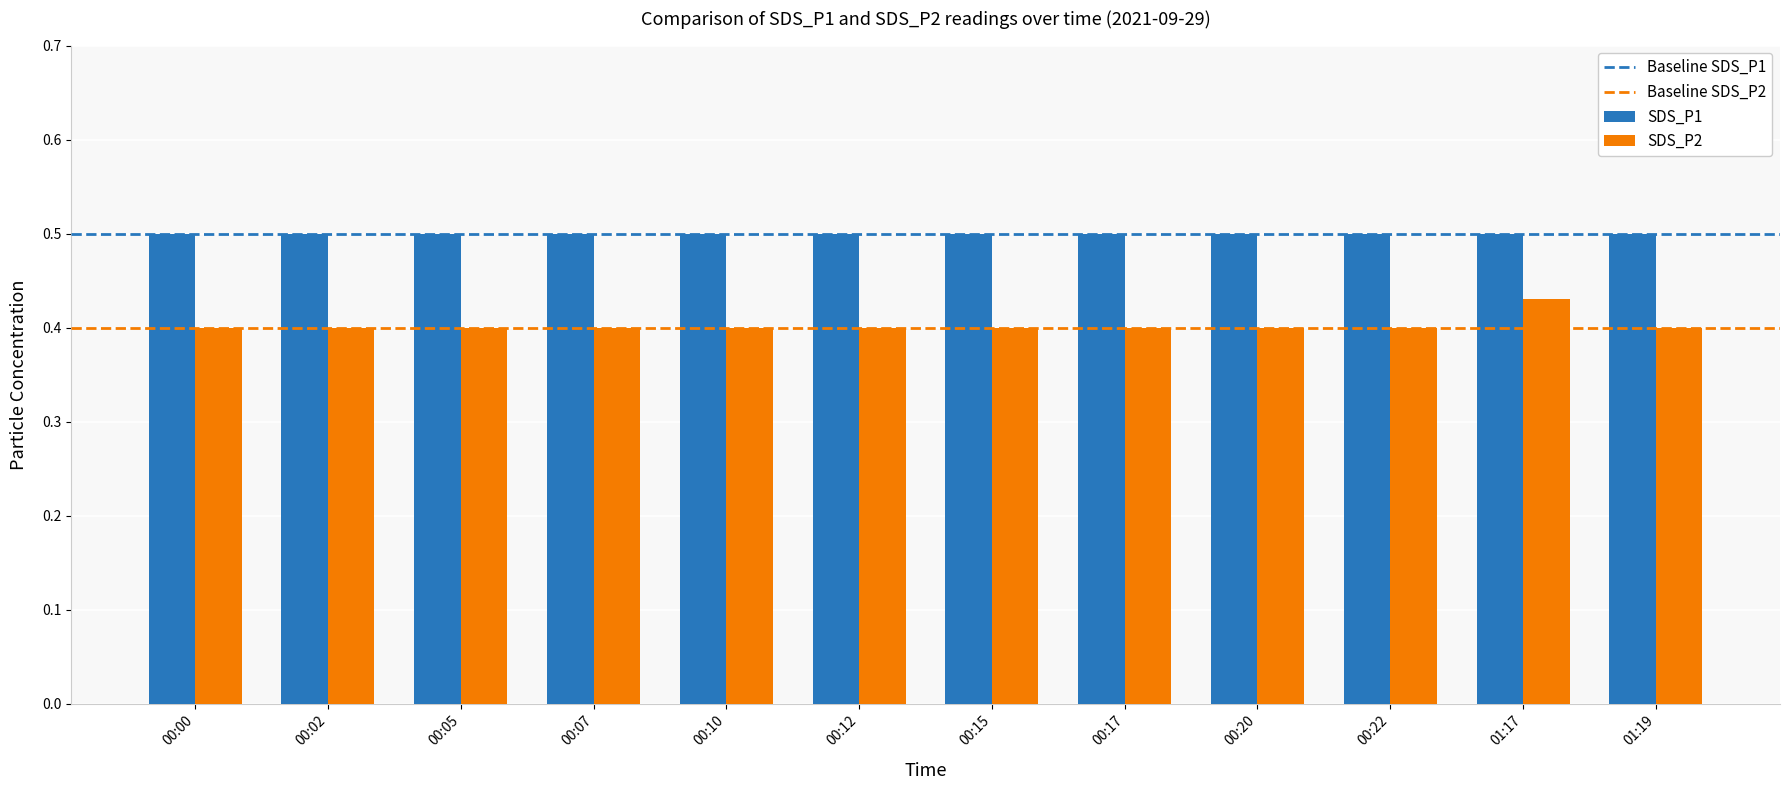

At 00:20, list the series in order from largest to smallest.

SDS_P1, SDS_P2